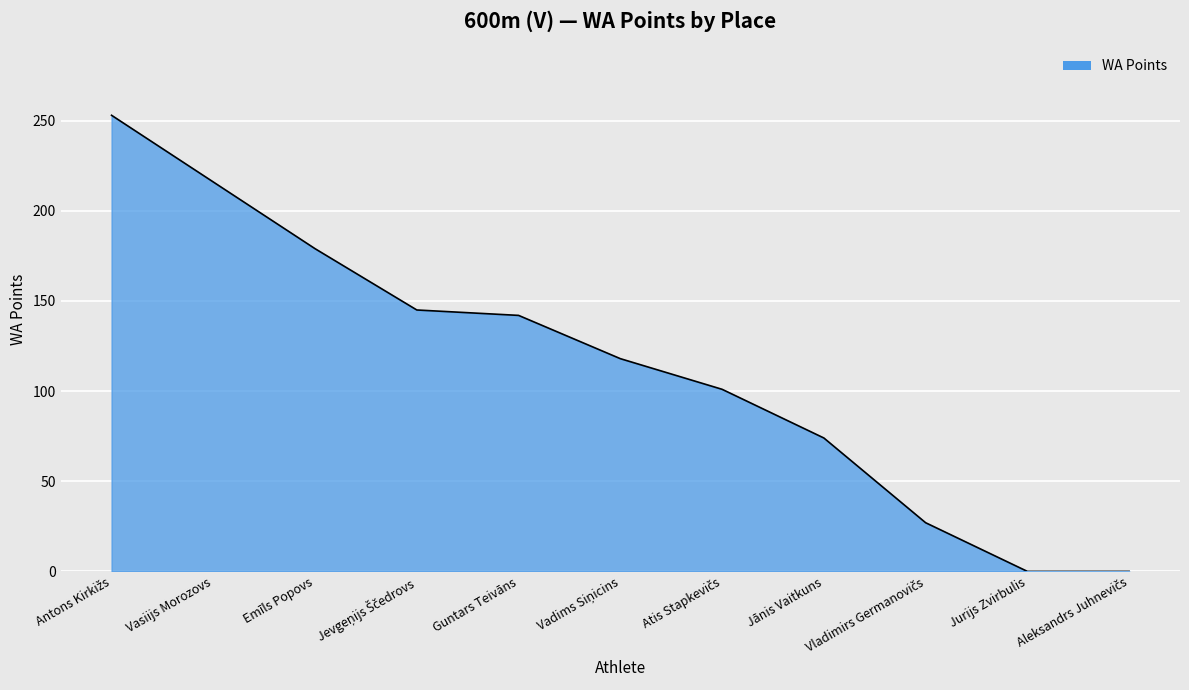

What is the maximum value shown in the chart?

253